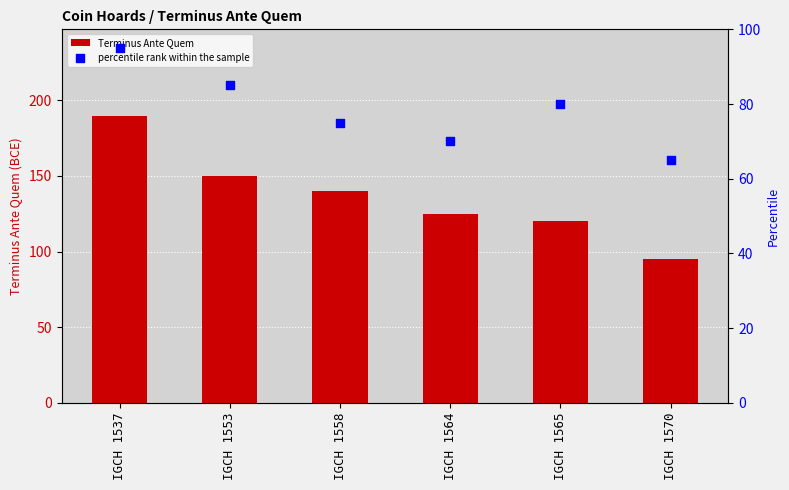

What are all the series names shown in the legend?

Terminus Ante Quem, percentile rank within the sample